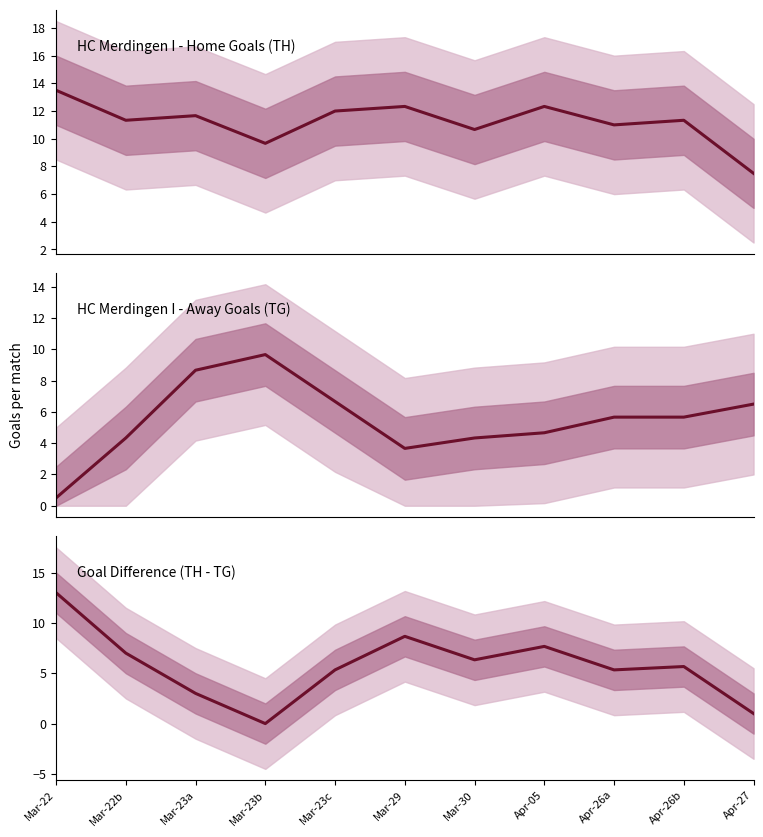

What is the sum of all values?

63.0